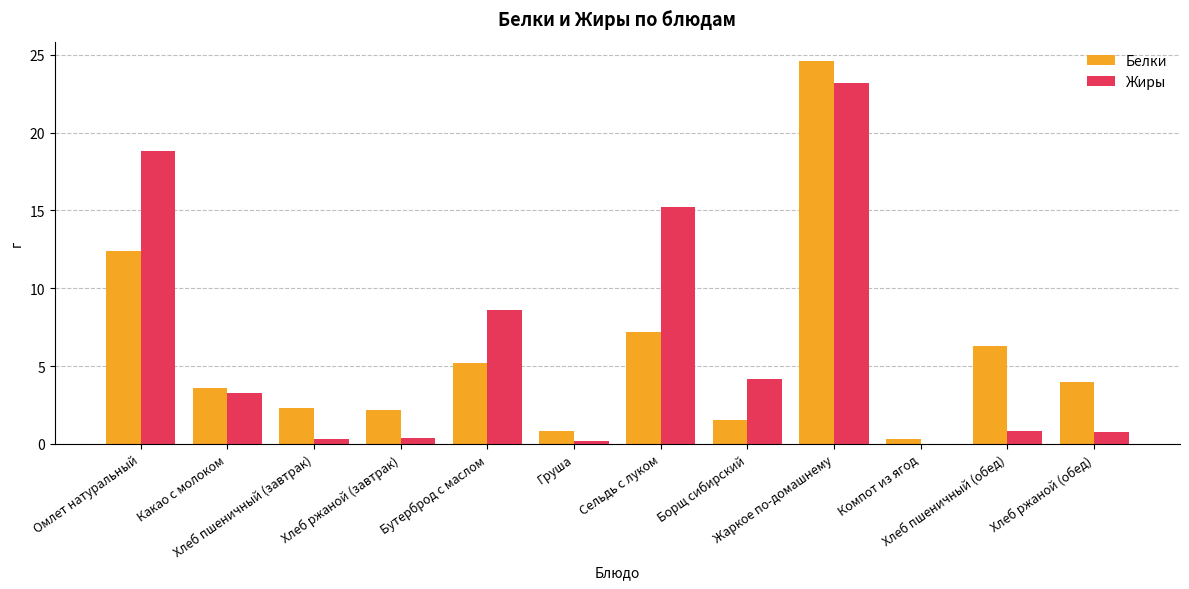

What is the maximum value for Жиры?

23.2